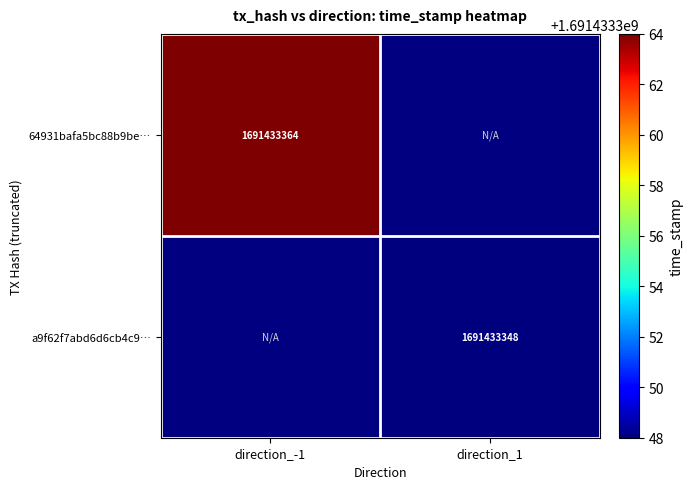

Which series has the largest range (max minus min)?

64931bafa5bc88b9bef4852c96264ef587b467b